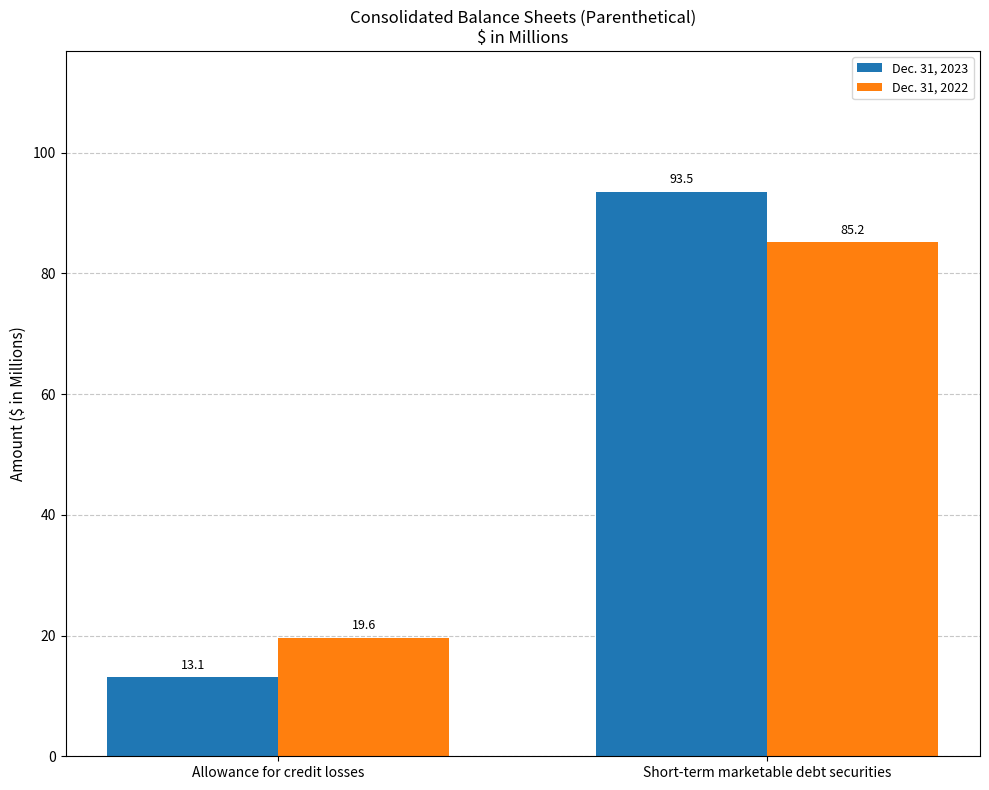

How many bars are there in each group?

2